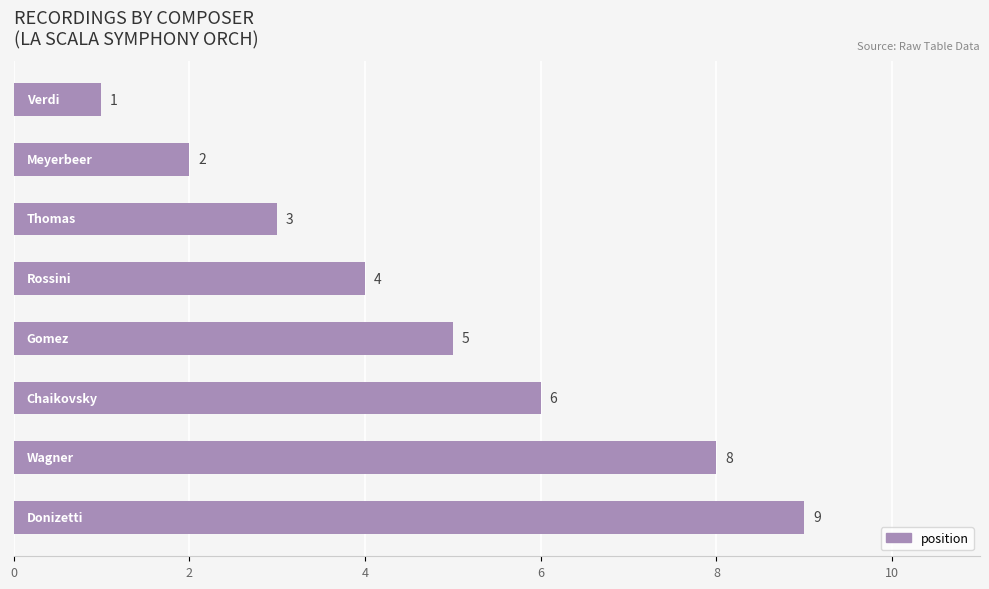

What is the value of the 3rd bar from the top?

3